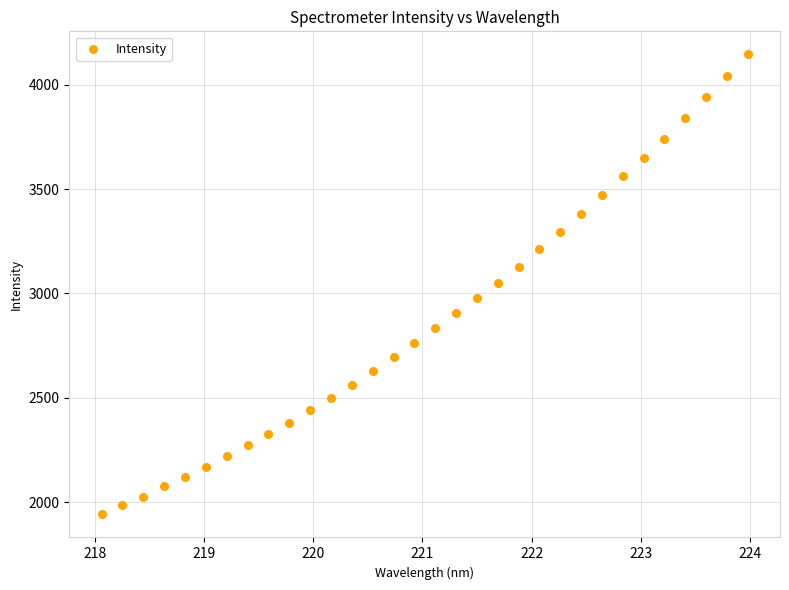

What is the range of X values (max minus min)?

5.9